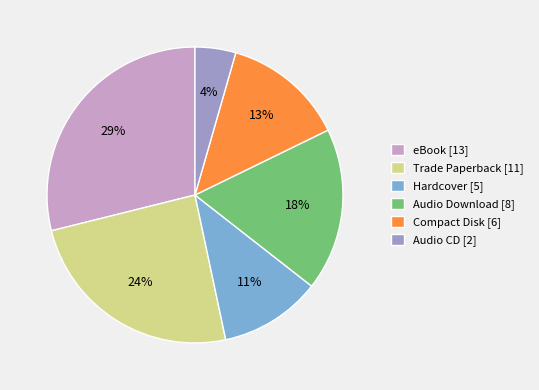

To the nearest percent, what is the average slice percentage?

17%